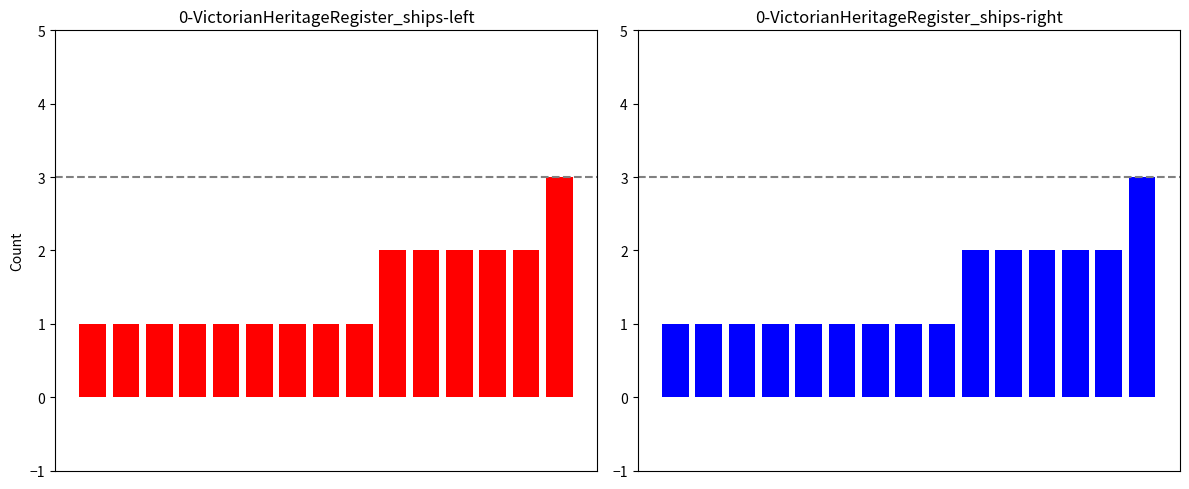

What is the value of the 13th bar from the left?

2